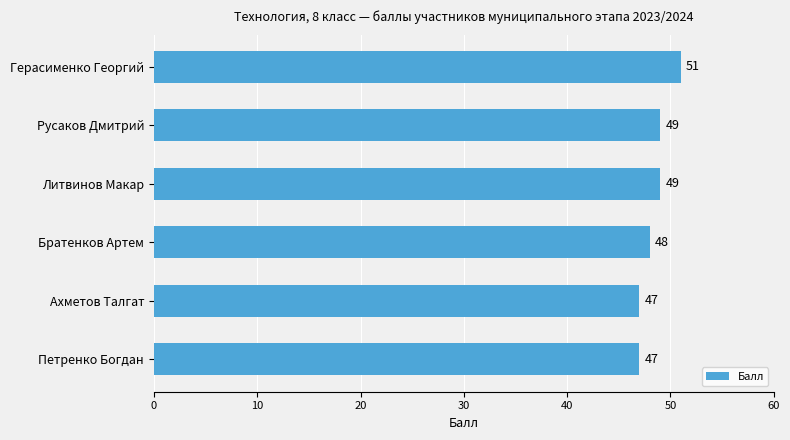

What is the difference between the maximum and minimum values?

4